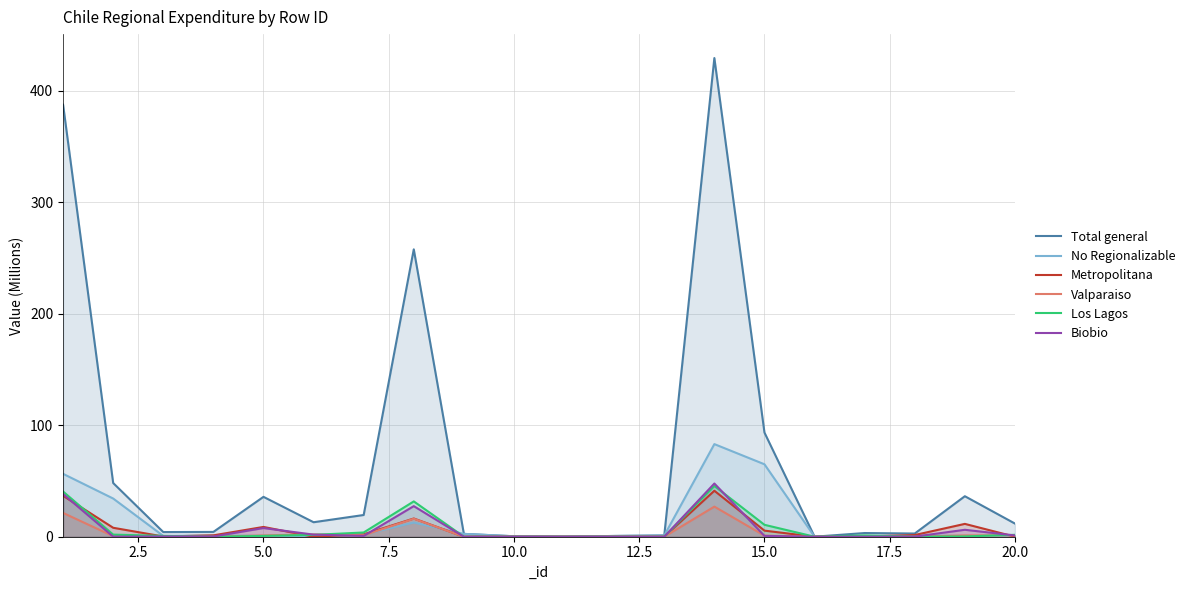

True or false: Metropolitana and No Regionalizable intersect in this chart.

True